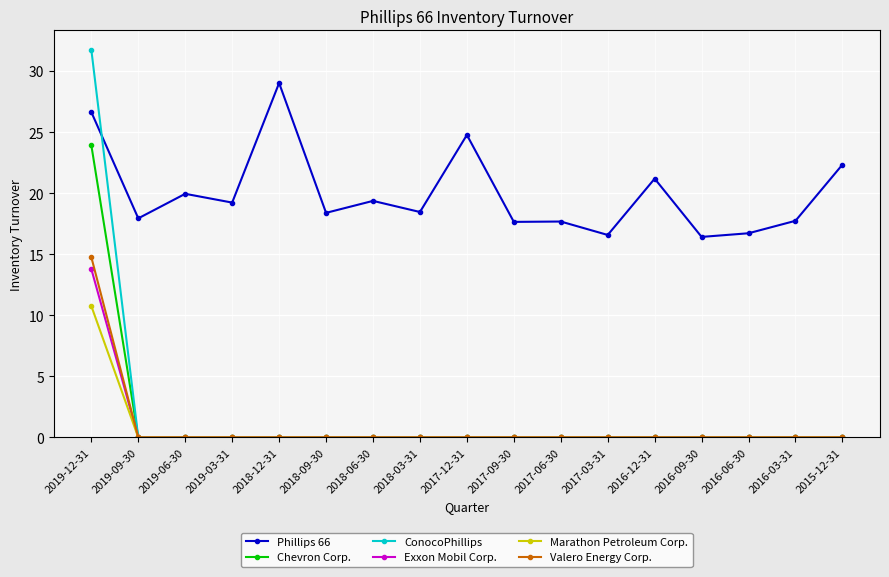

What is the greatest value displayed?

31.7